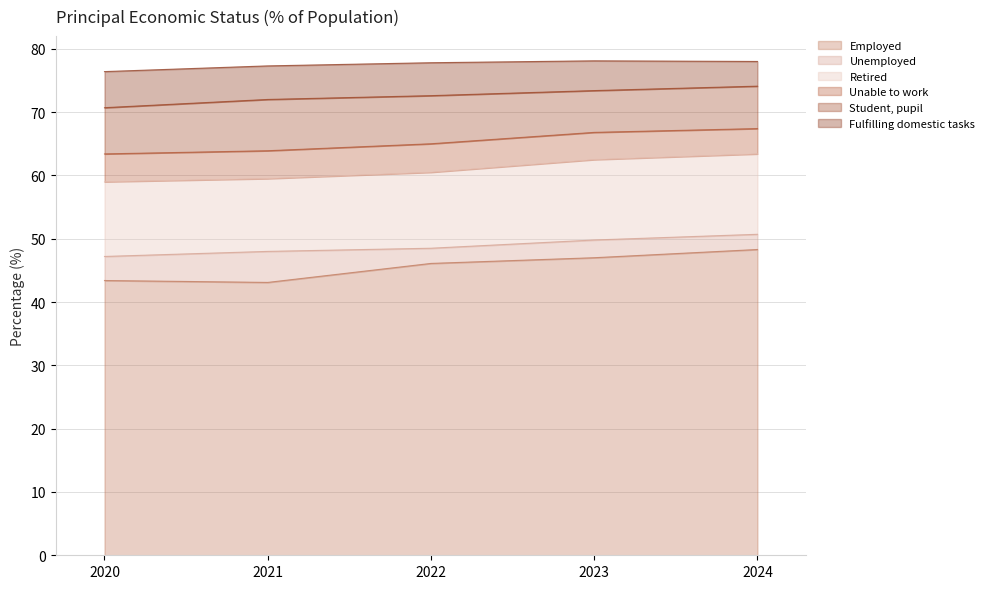

At which label does Employed first exceed 46?

2022